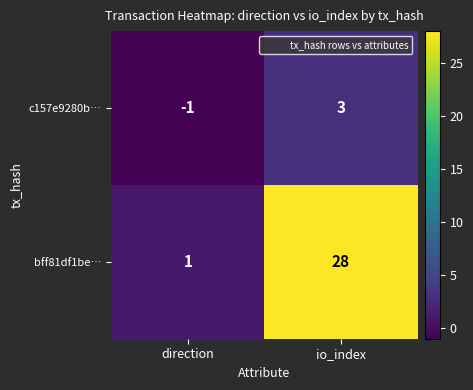

Rank the series at direction from lowest to highest value.

c157e9280b…, bff81df1be…